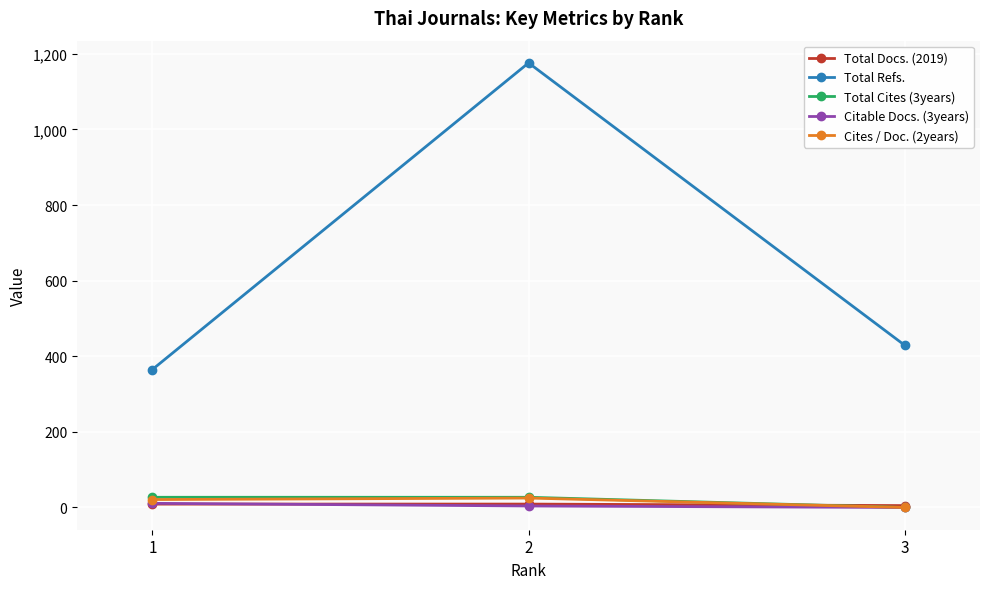

What is the maximum value shown in the chart?

1176